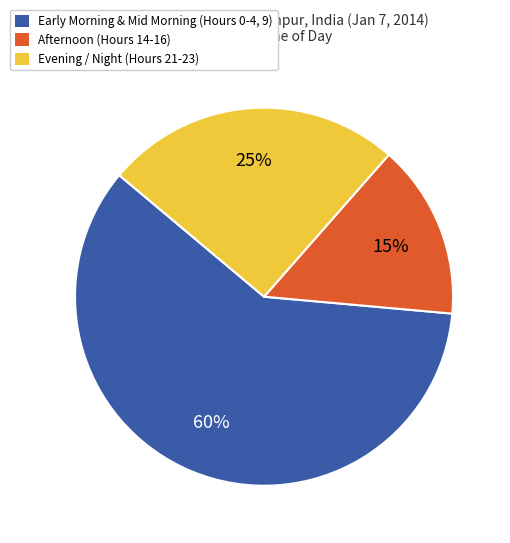

Which slice is the smallest?

Afternoon (Hours 14-16)